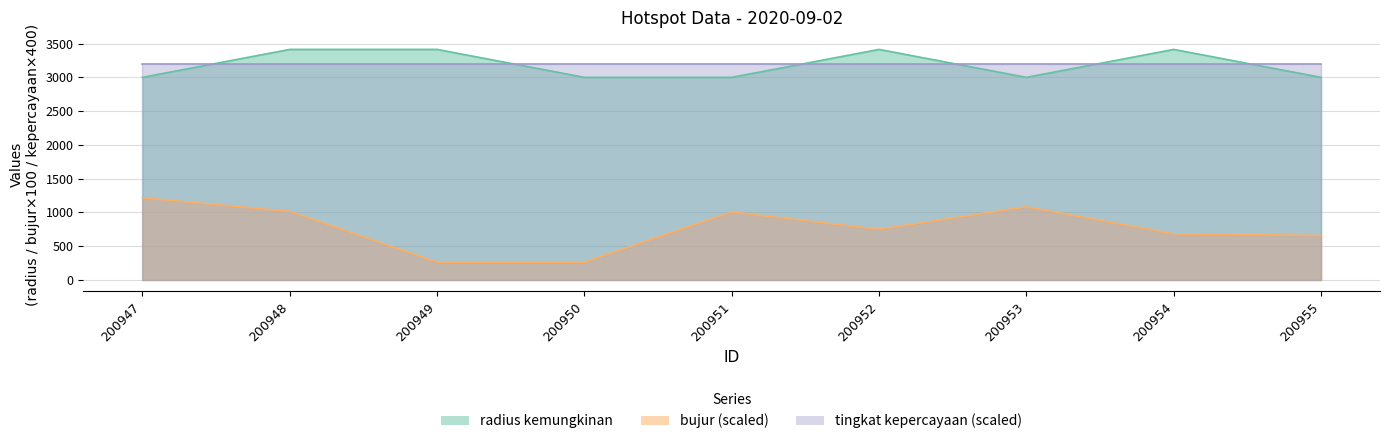

The bujur series shows 750.4 at 200952. True or false?

True